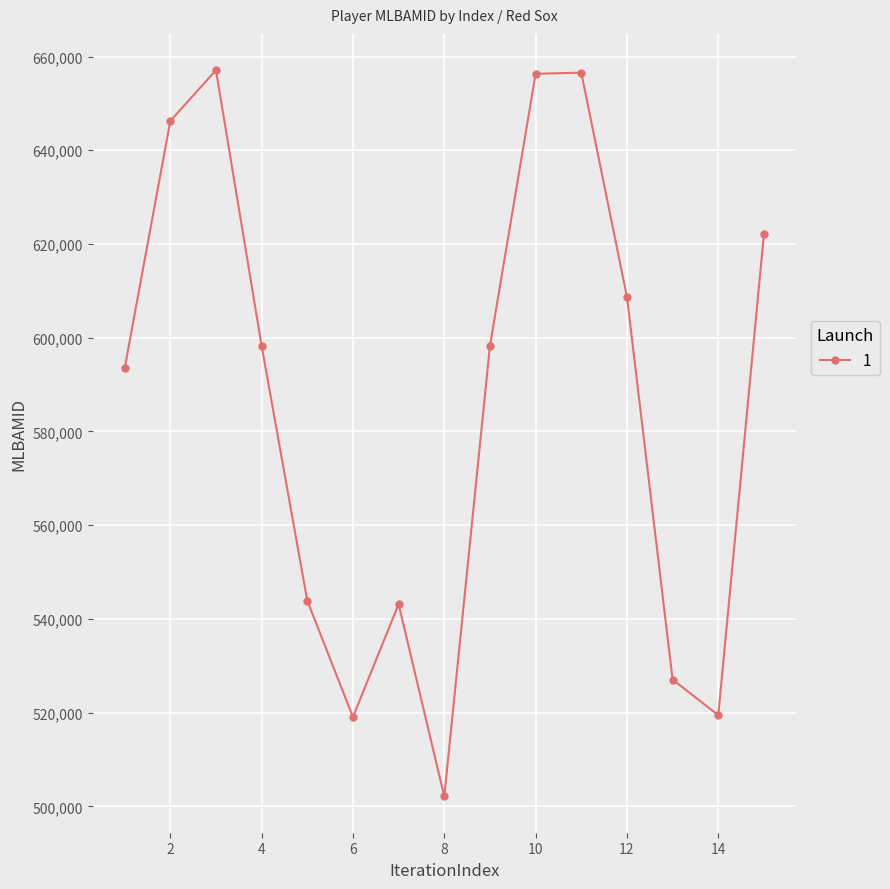

What is the difference between the second highest and minimum values?

154447